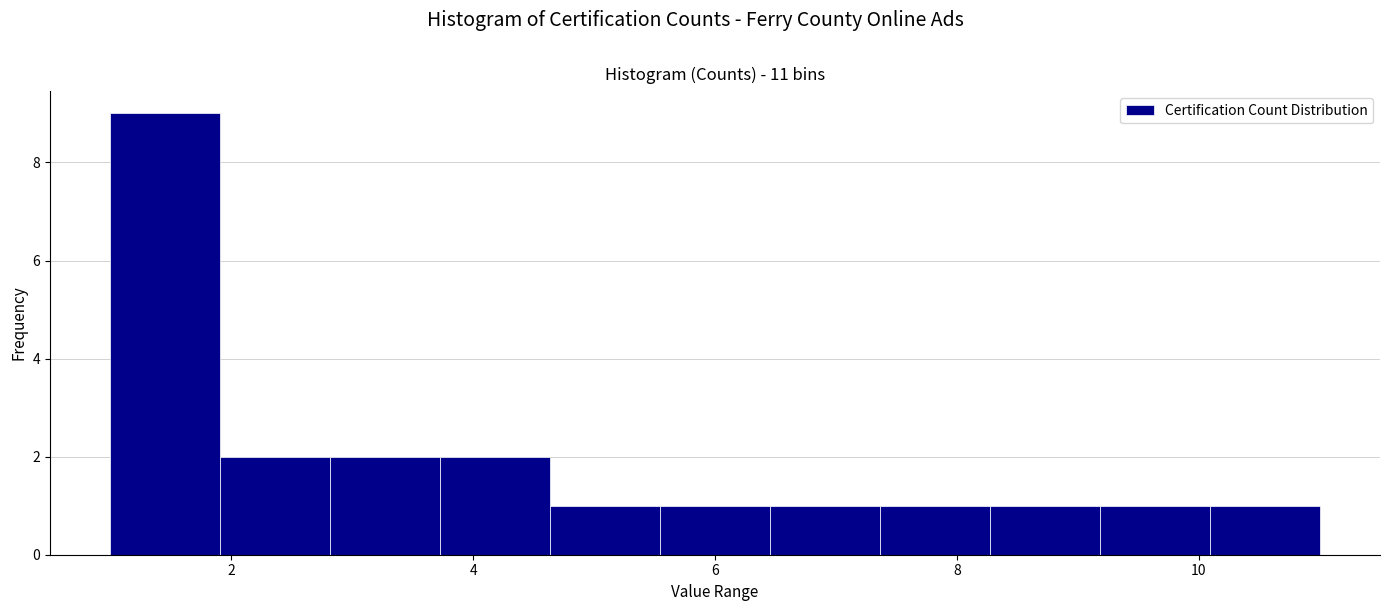

Reading left to right, list every bar in this chart as the range it spans on the x-axis followed by its height. Neither the bar edges nor the heights are printed on the chart, so give them approximately, as read against the axes.

1.0 to 2.0: 9
2.0 to 2.8: 2
2.8 to 3.8: 2
3.8 to 4.6: 2
4.6 to 5.6: 1
5.6 to 6.4: 1
6.4 to 7.4: 1
7.4 to 8.2: 1
8.2 to 9.2: 1
9.2 to 10.0: 1
10.0 to 11.0: 1